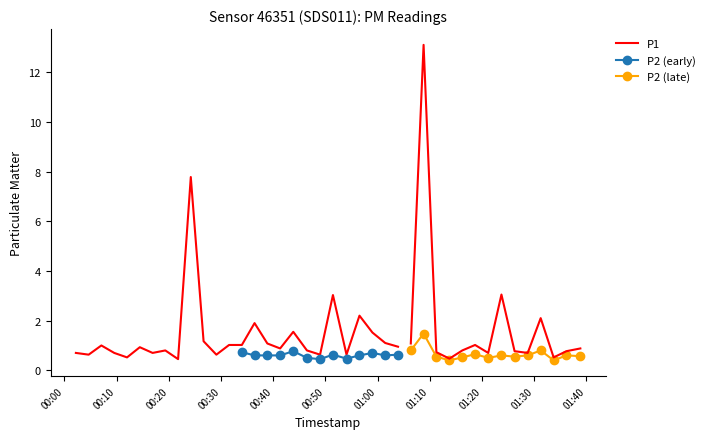

What is the value of the P2 point at the 24th from the left?

0.7